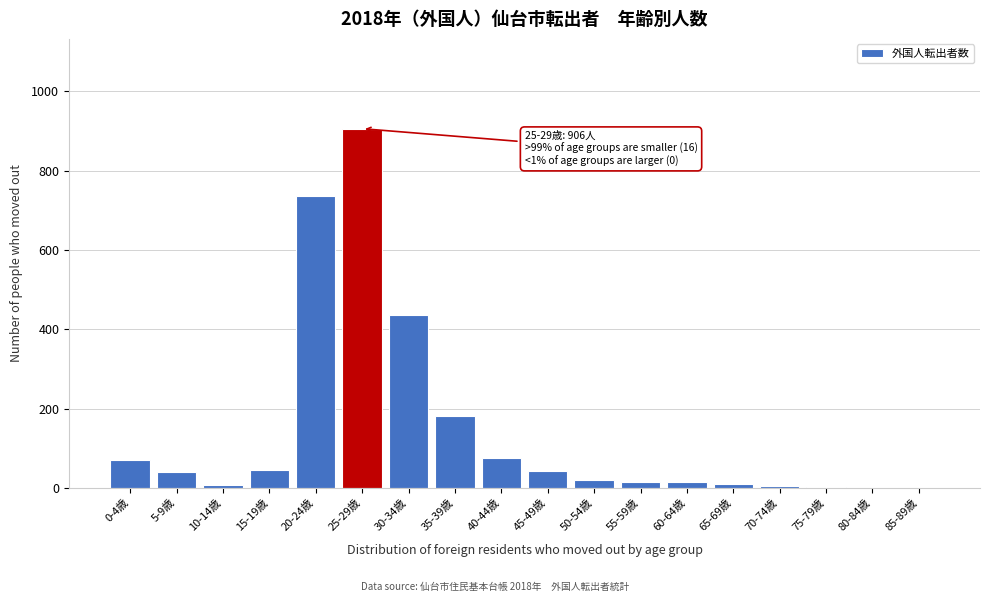

Where is the data nearest to the value 453?

30-34歳